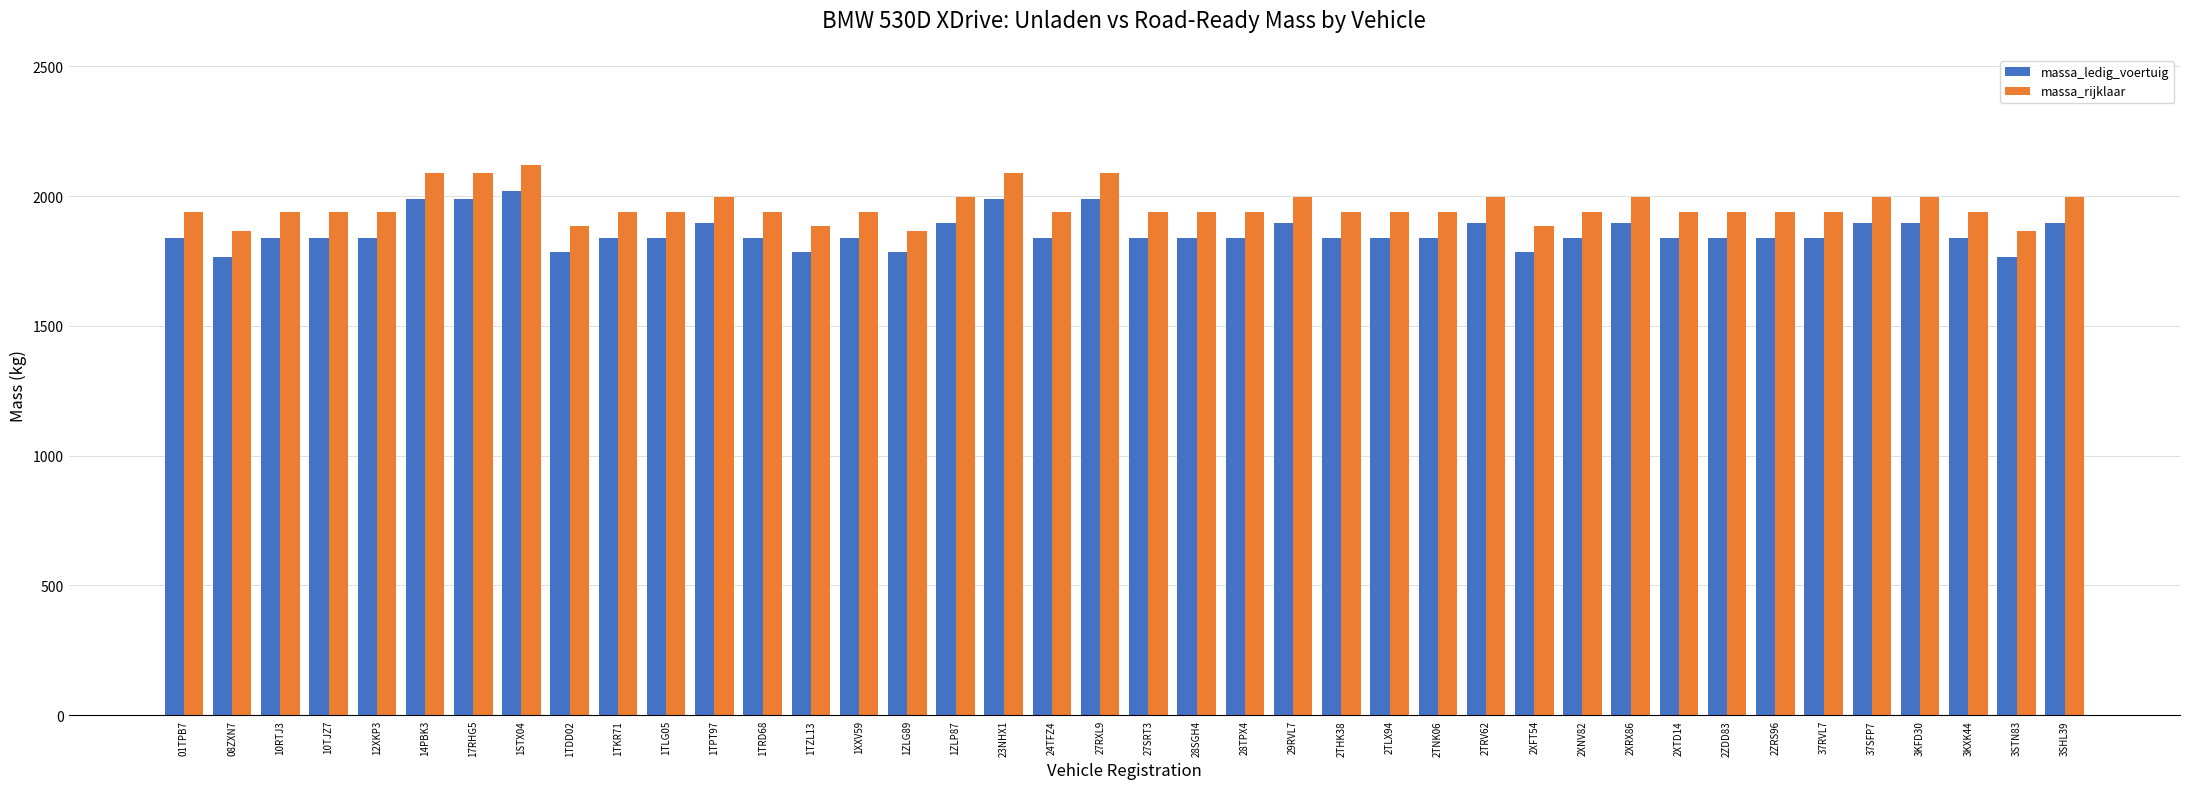

Which category has the highest value in the massa_ledig_voertuig series?

1STX04